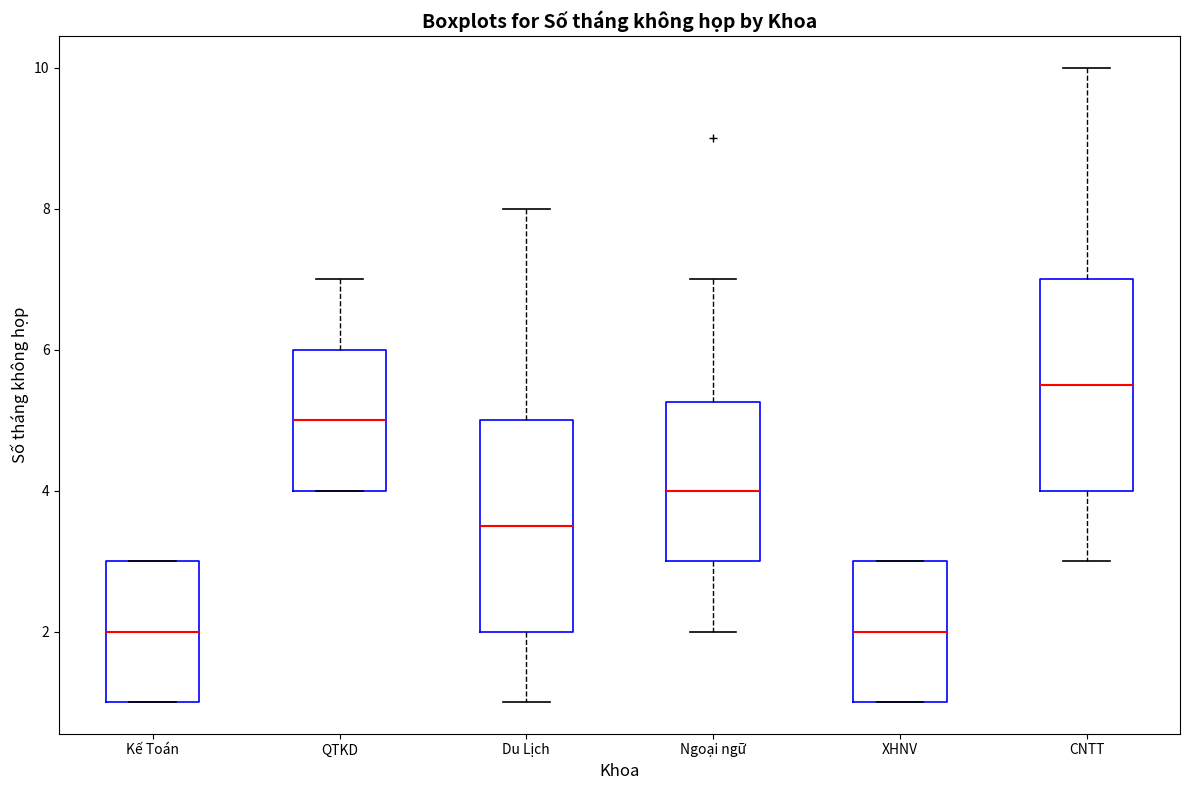

Reading left to right, transcribe this box plot: for each box, give where its median line is, the range the box spans, and where its two whiskers end, as read against the y-axis. The values are not printed on the chart, so give them approximately, as read against the axis.

Kế Toán: median 2.0, box 1.0 to 3.0, whiskers 1.0 to 3.0
QTKD: median 5.0, box 4.0 to 6.0, whiskers 4.0 to 7.0
Du Lịch: median 3.6, box 2.0 to 5.0, whiskers 1.0 to 8.0
Ngoại ngữ: median 4.0, box 3.0 to 5.2, whiskers 2.0 to 7.0
XHNV: median 2.0, box 1.0 to 3.0, whiskers 1.0 to 3.0
CNTT: median 5.6, box 4.0 to 7.0, whiskers 3.0 to 10.0